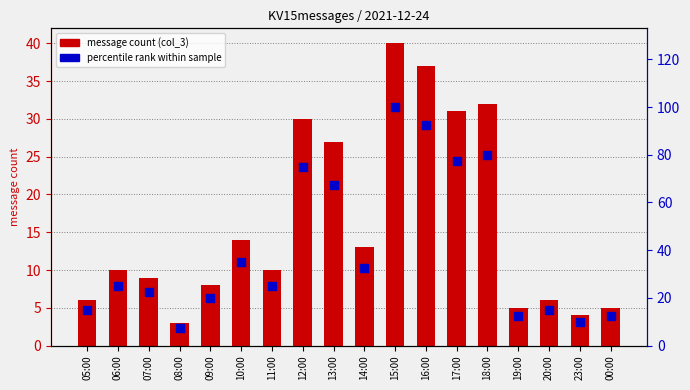

At how many categories does at least one series exceed 13?

14